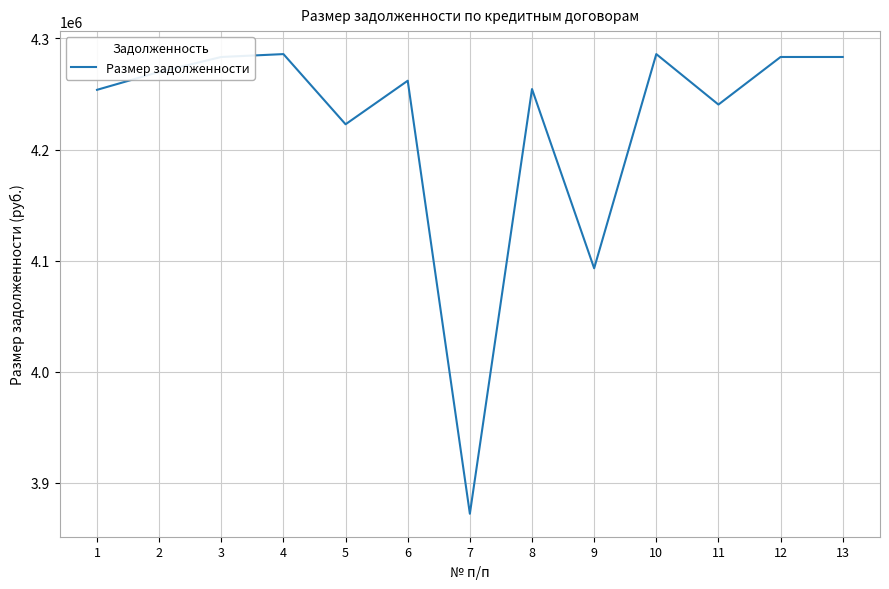

Which has a higher value, 7 or 6?

6